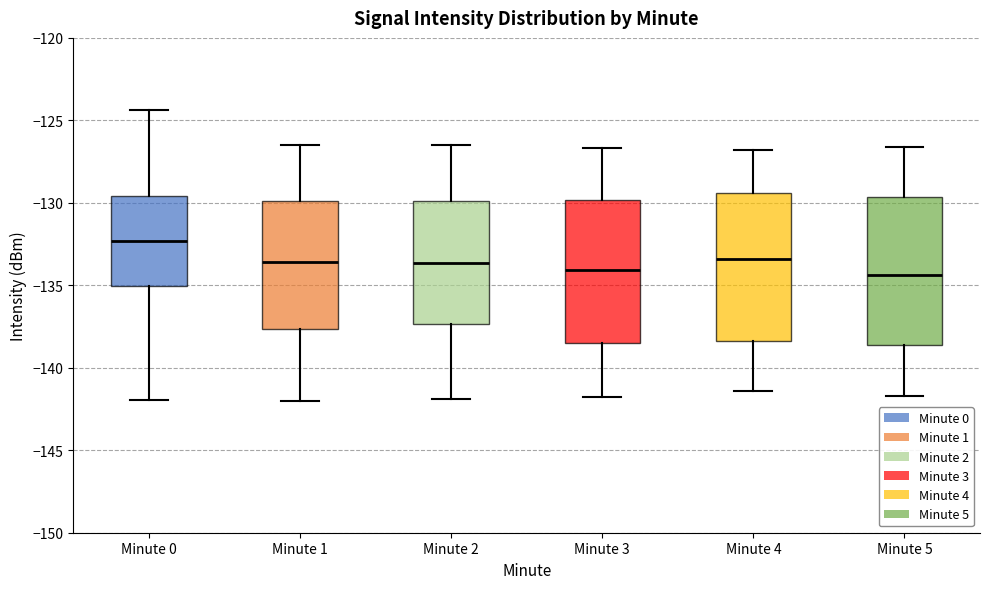

Which box has the highest median line?

Minute 0